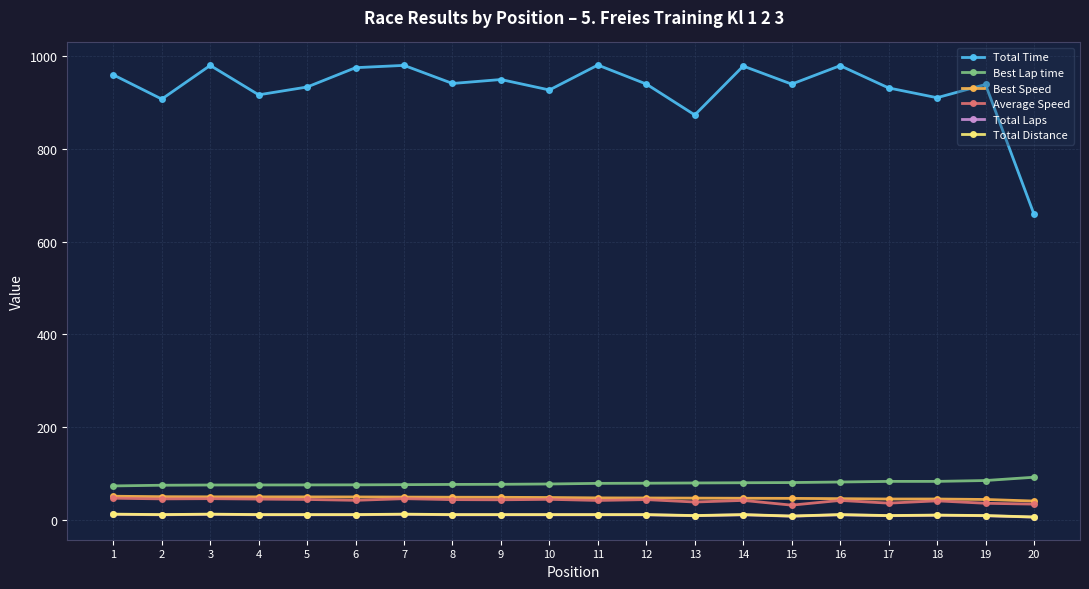

What is the total value across all series at 15?

1114.4